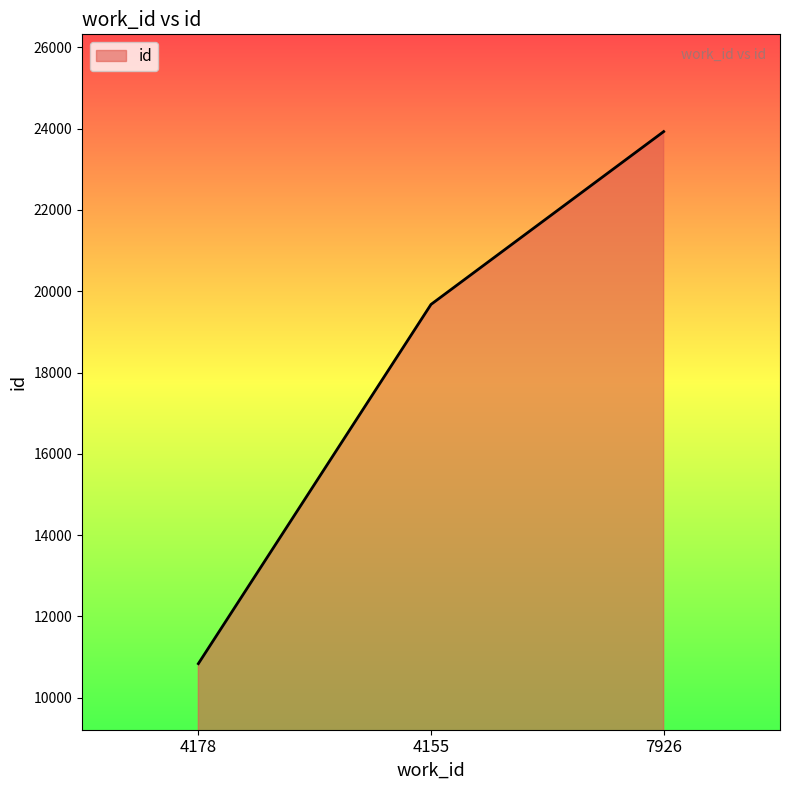

True or false: the data shows 10839 at 4178.

True